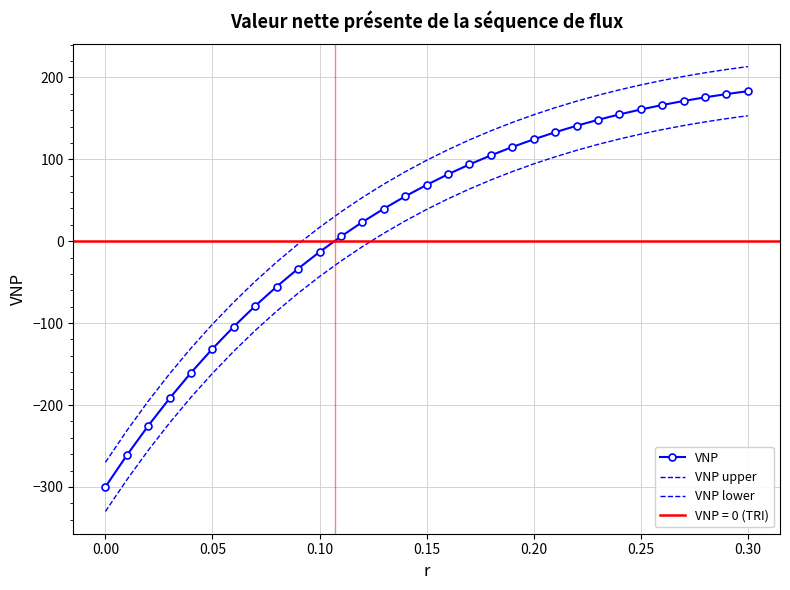

Reading left to right, extract all data points from this chart.

VNP: -300.0	-261.4	-225.4	-191.8	-160.5	-131.3	-104.2	-78.9	-55.4	-33.5	-13.1	5.8	23.4	39.7	54.8	68.8	81.7	93.7	104.8	115.0	124.4	133.0	140.9	148.2	154.8	160.8	166.3	171.2	175.6	179.6	183.2
VNP upper: -270.0	-231.4	-195.4	-161.8	-130.5	-101.3	-74.2	-48.9	-25.4	-3.5	16.9	35.8	53.4	69.7	84.8	98.8	111.7	123.7	134.8	145.0	154.4	163.0	170.9	178.2	184.8	190.8	196.3	201.2	205.6	209.6	213.2
VNP lower: -330.0	-291.4	-255.4	-221.8	-190.5	-161.3	-134.2	-108.9	-85.4	-63.5	-43.1	-24.2	-6.6	9.7	24.8	38.8	51.7	63.7	74.8	85.0	94.4	103.0	110.9	118.2	124.8	130.8	136.3	141.2	145.6	149.6	153.2